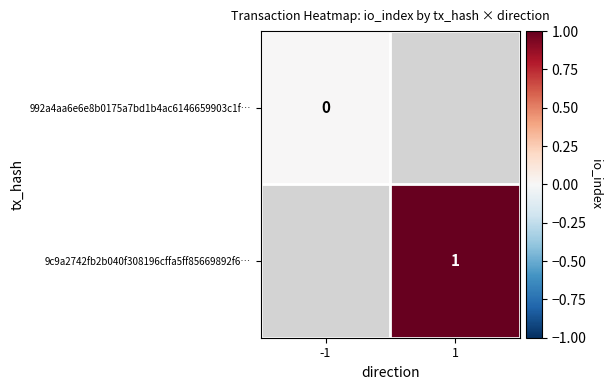

True or false: 9c9a2742fb2b040f308196cffa5ff85669892f6… has a value of 1 at 1.

True